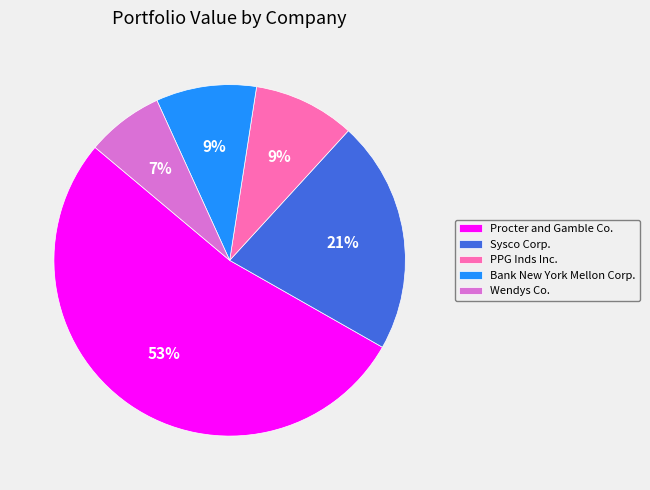

Approximately how many times larger is the value at Wendys Co. compared to Procter and Gamble Co.?

0.1